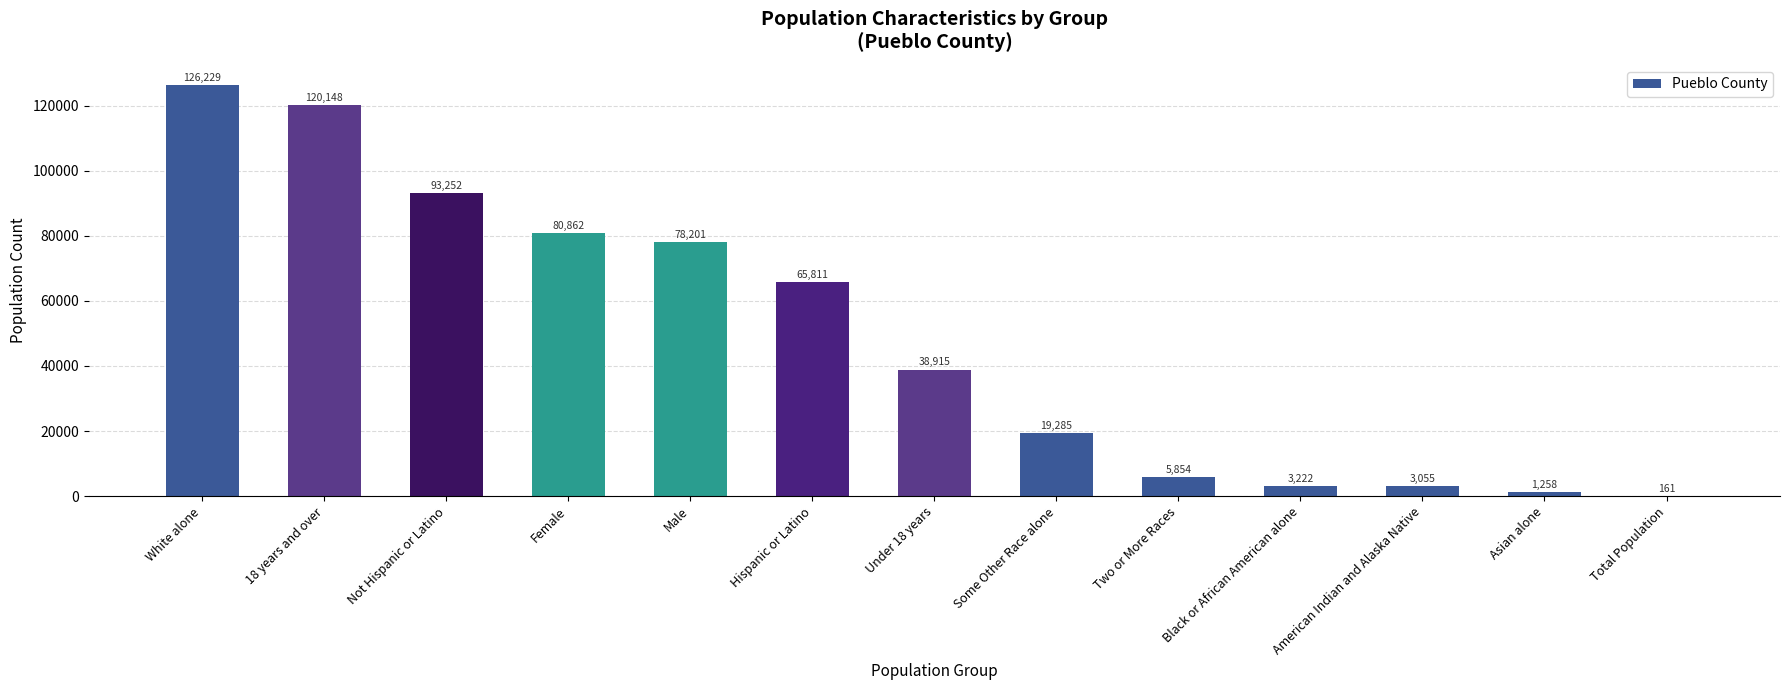

What is the change in value from Hispanic or Latino to Under 18 years?

-26896